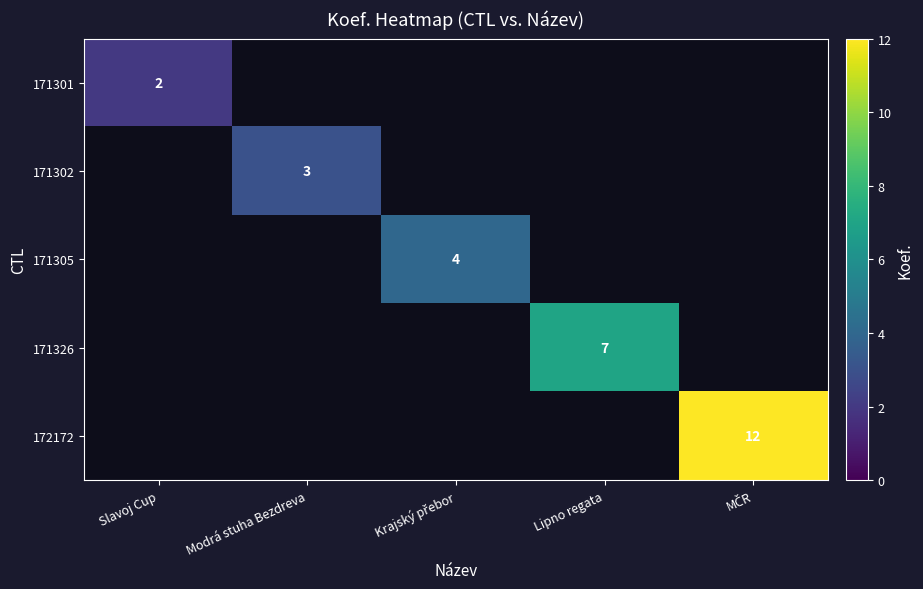

List the series in order of their overall mean, lowest first.

171301, 171302, 171305, 171326, 172172